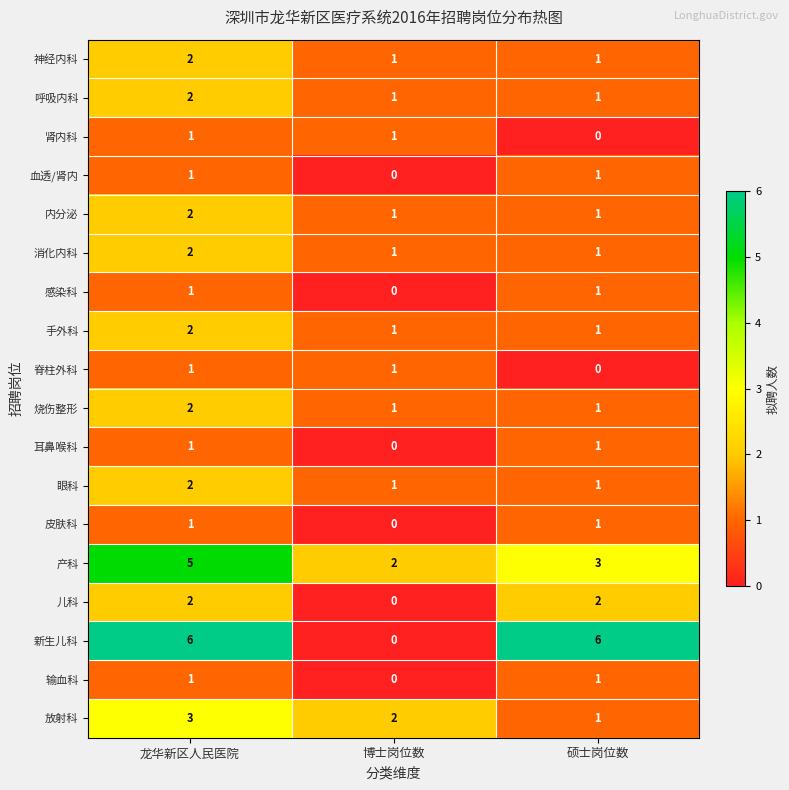

True or false: 产科 has a value of 9 at 龙华新区人民医院.

False